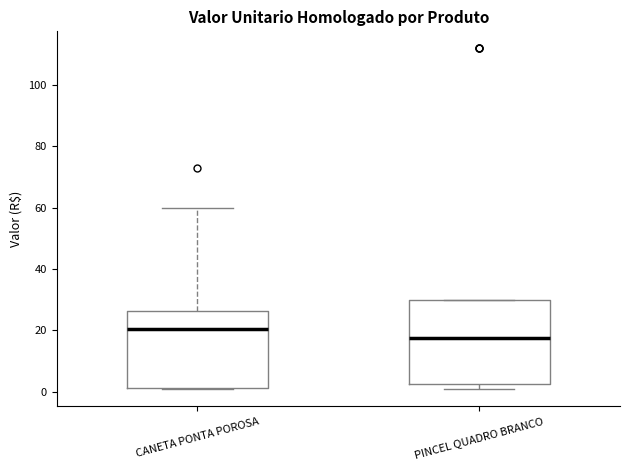

Where does the upper whisker of the box for CANETA PONTA POROSA end on the y-axis? The values are not printed on the chart, so give them approximately, as read against the axis.

60